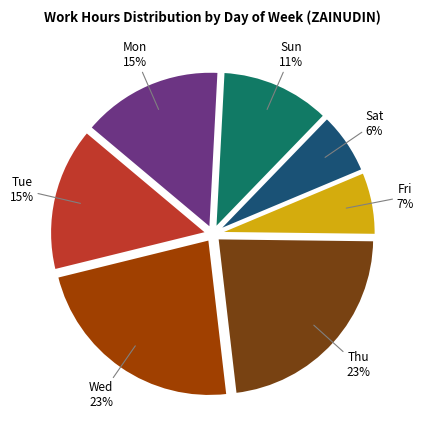

True or false: Fri accounts for 7% of the total.

True